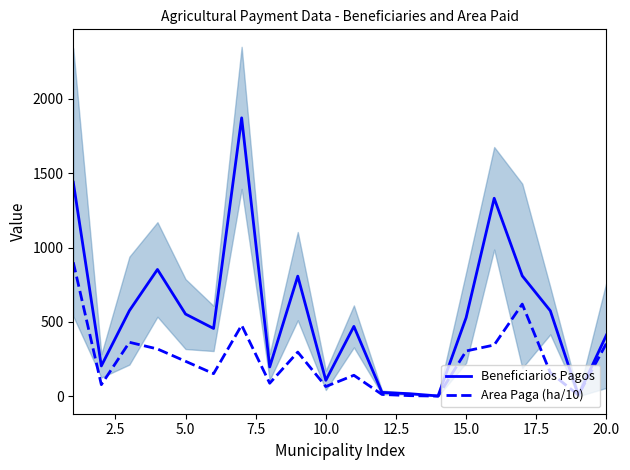

Which series ends up on top after the final intersection of Area Paga (ha/10) and Beneficiarios Pagos?

Beneficiarios Pagos